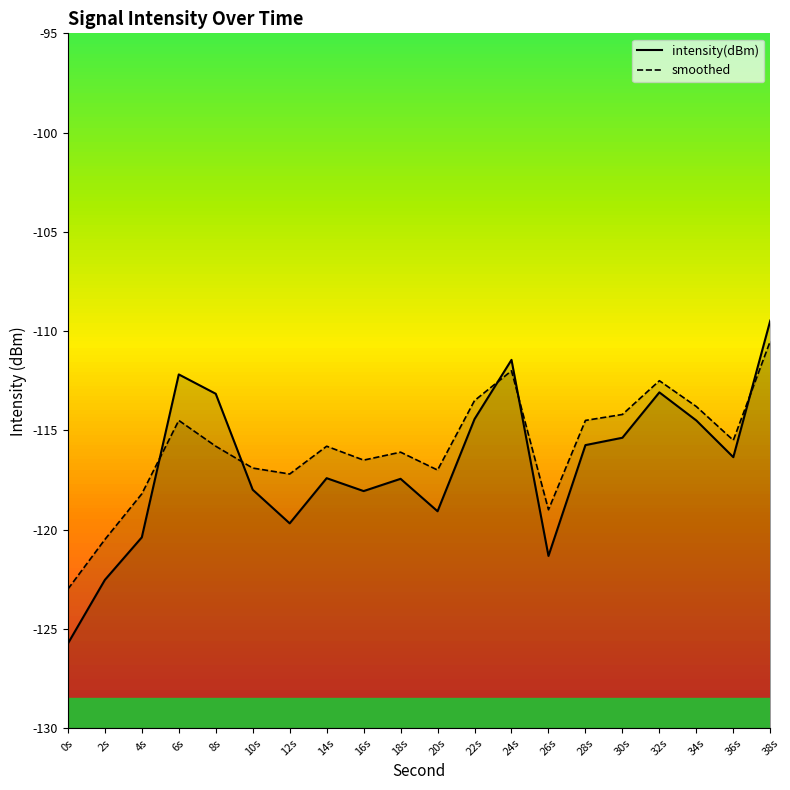

What is the sum of all intensity(dBm) values?

-2335.4